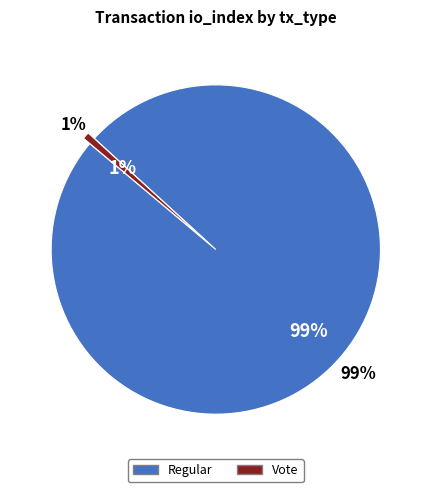

Which category has the biggest portion of the pie?

Regular